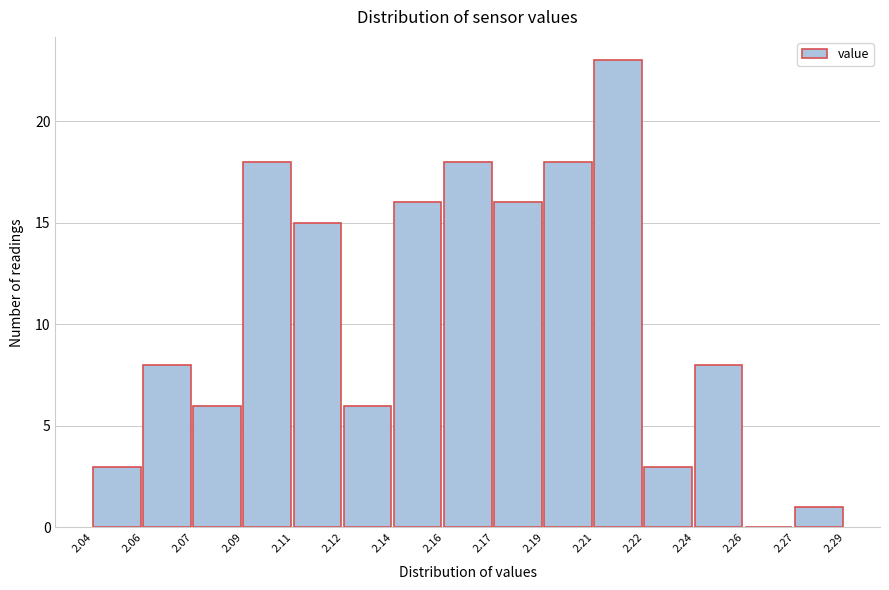

Reading left to right, list all the values displayed in this chart.

2.04=3	2.06=8	2.07=6	2.09=18	2.11=15	2.12=6	2.14=16	2.16=18	2.17=16	2.19=18	2.21=23	2.22=3	2.24=8	2.26=0	2.27=1